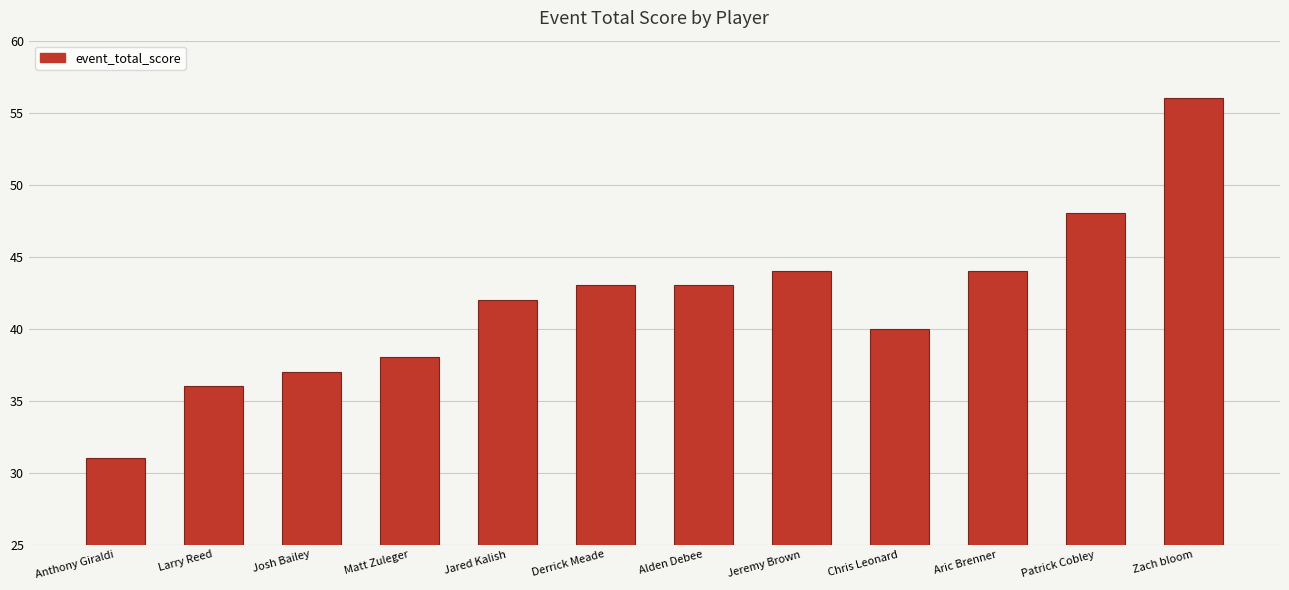

Read the value at Jeremy Brown, to the nearest 5.

45